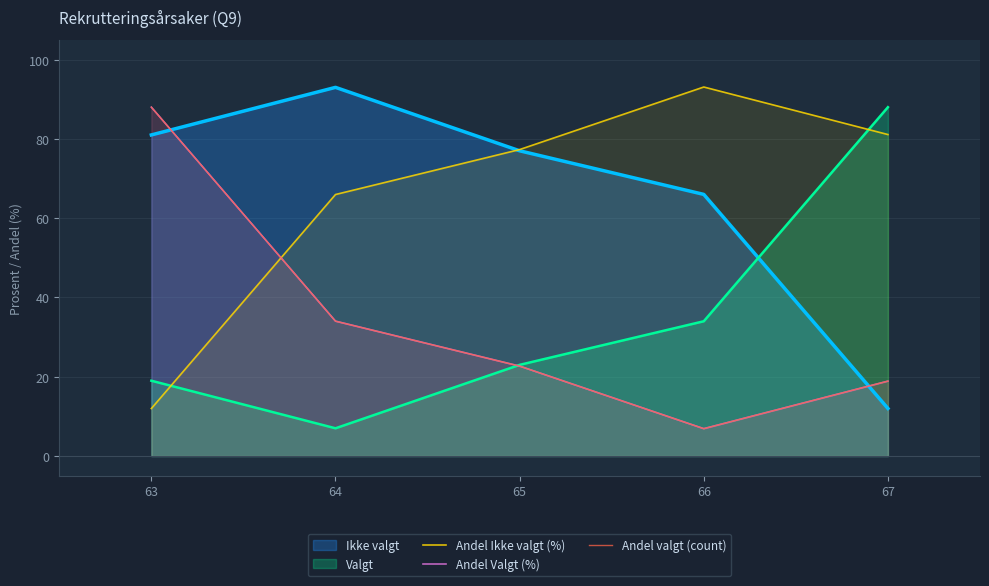

What is the lowest value of the Andel Valgt (%) series?

6.9